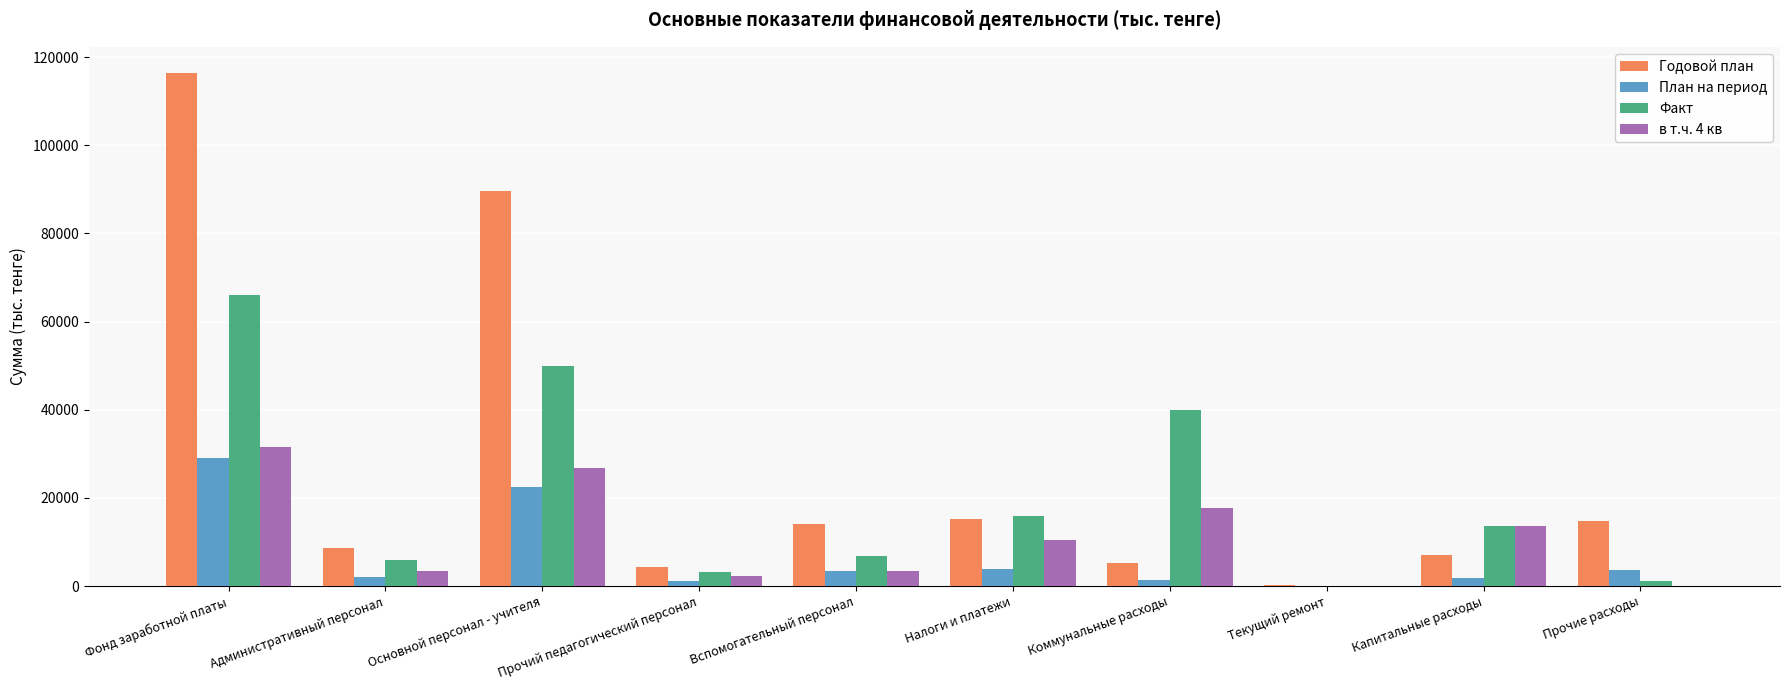

The value of Годовой план at Административный персонал is 8605.0. True or false?

True